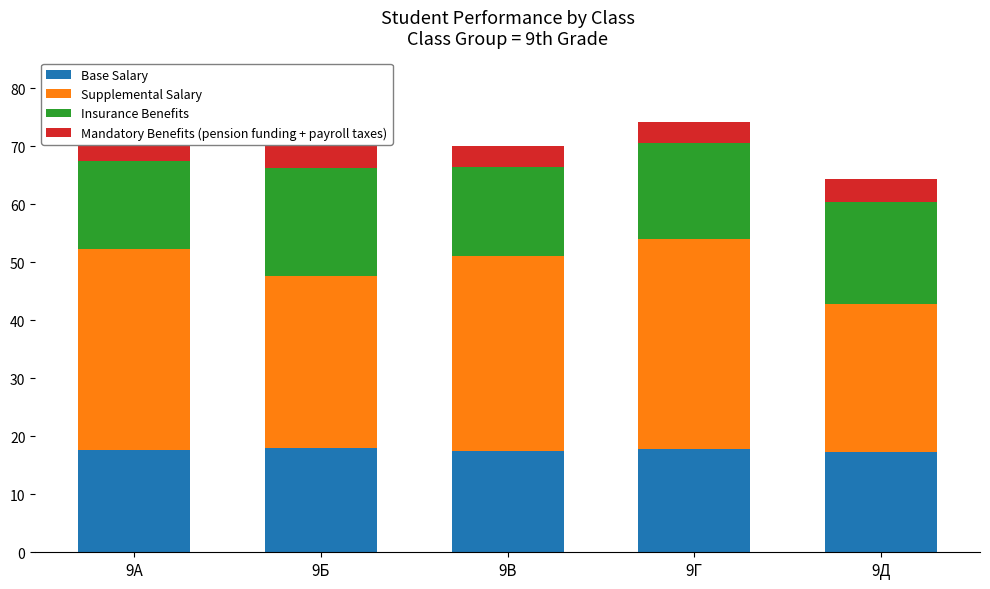

At which label does Supplemental Salary reach its peak?

9Г